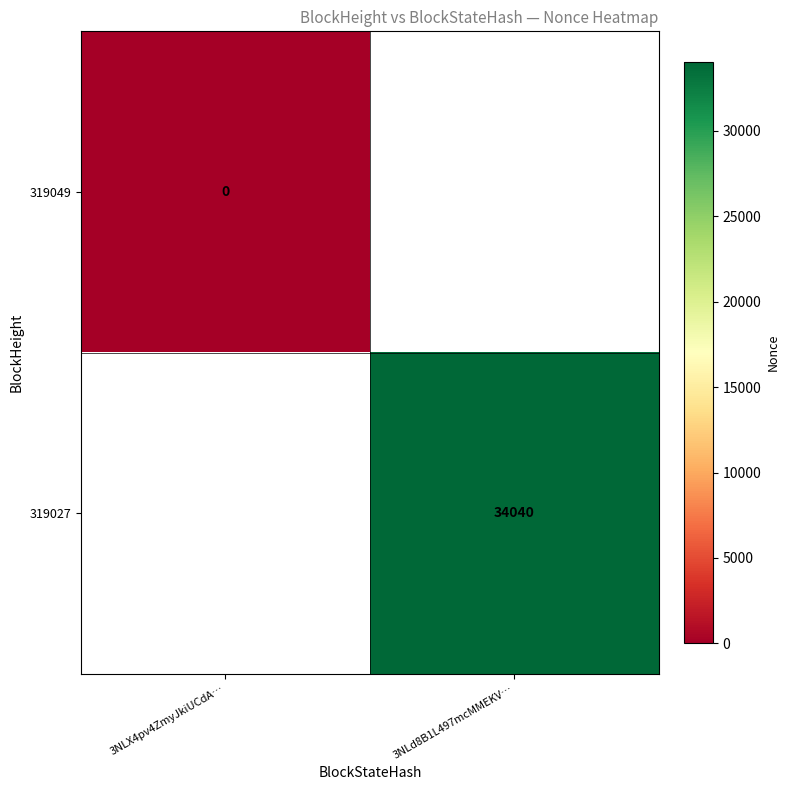

Count the number of data series in this chart.

2